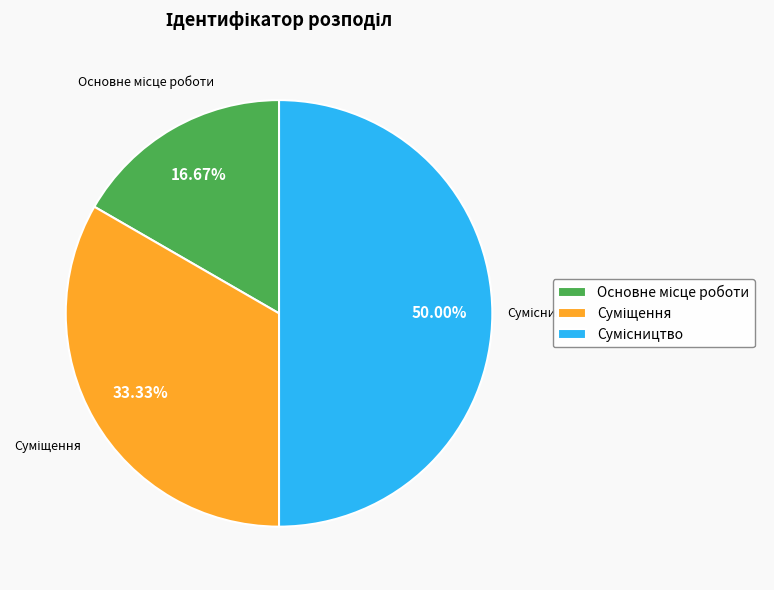

Is it true that Основне місце роботи is 17% of the pie?

True